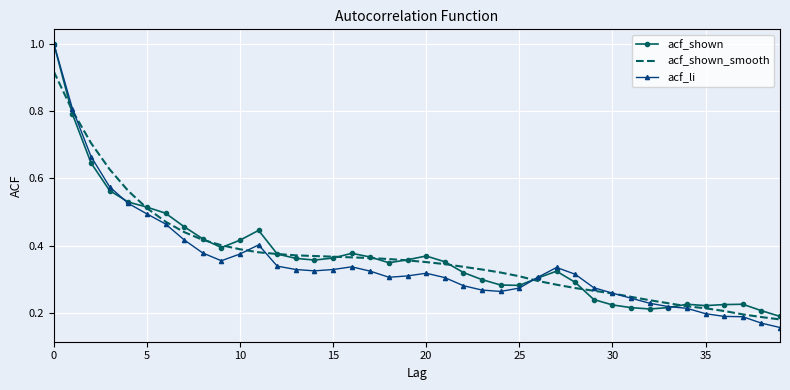

Which series has the largest range (max minus min)?

acf_li